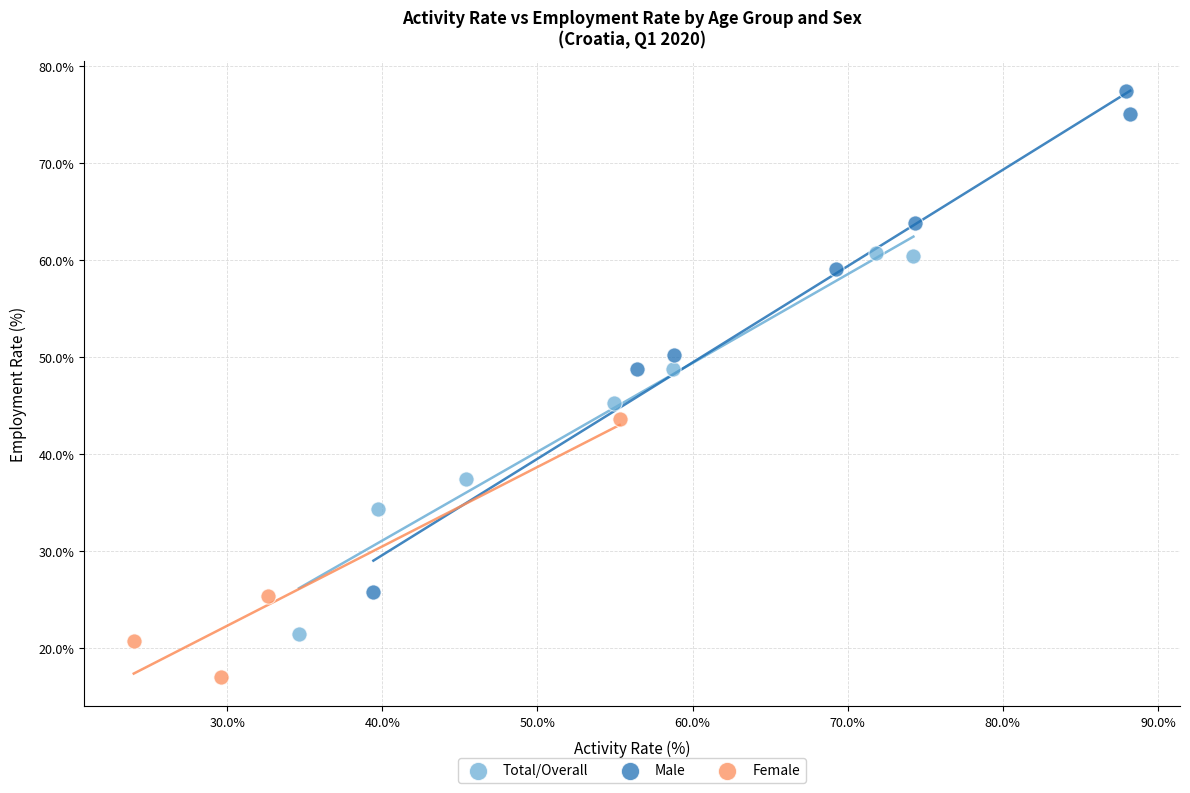

Which series contains the lowest Y value?

Female